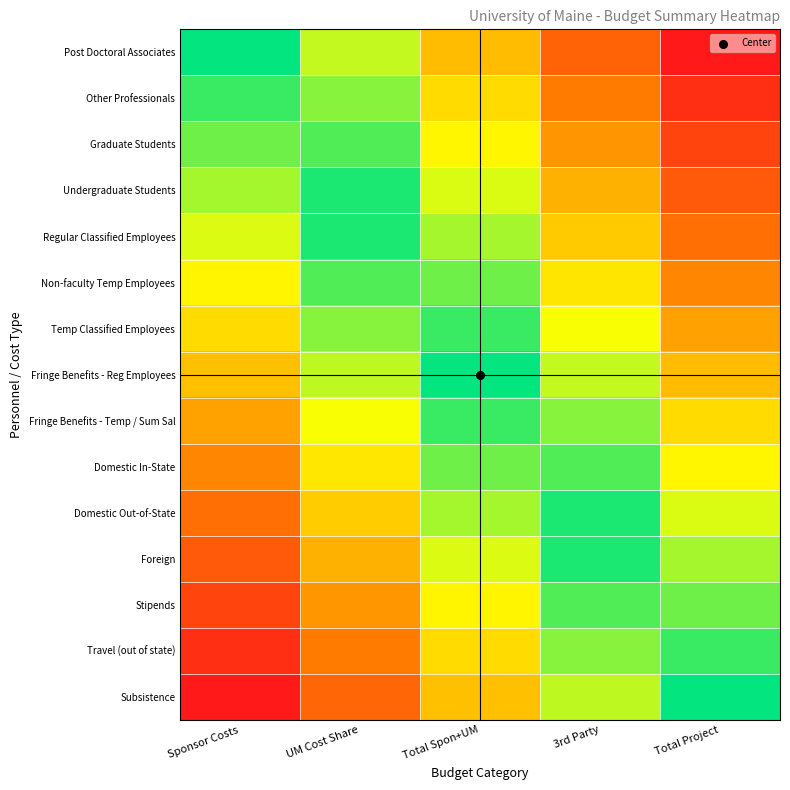

At how many categories does at least one series exceed 0?

4